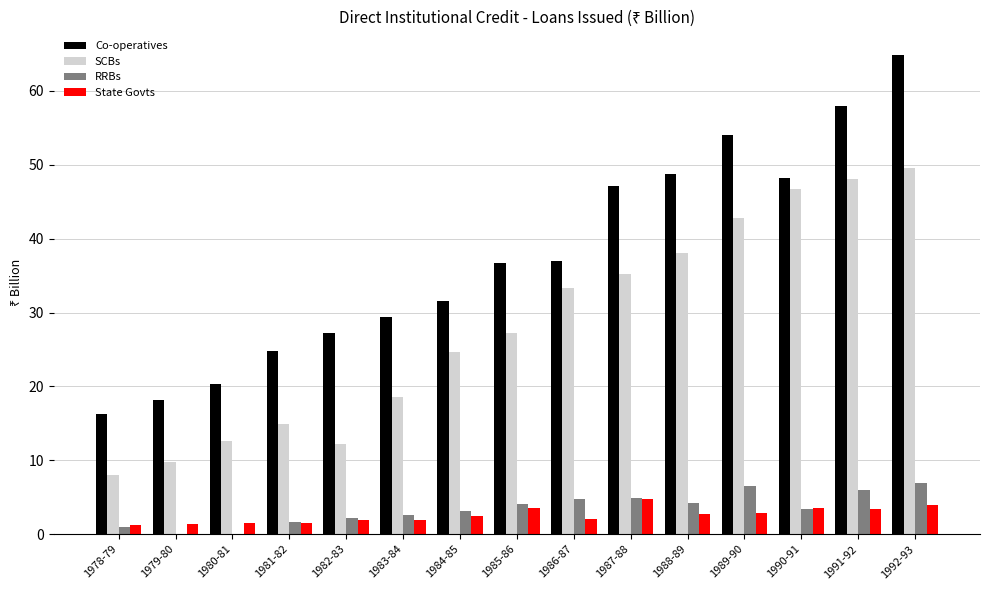

The Co-operatives series shows 67.1 at 1990-91. True or false?

False